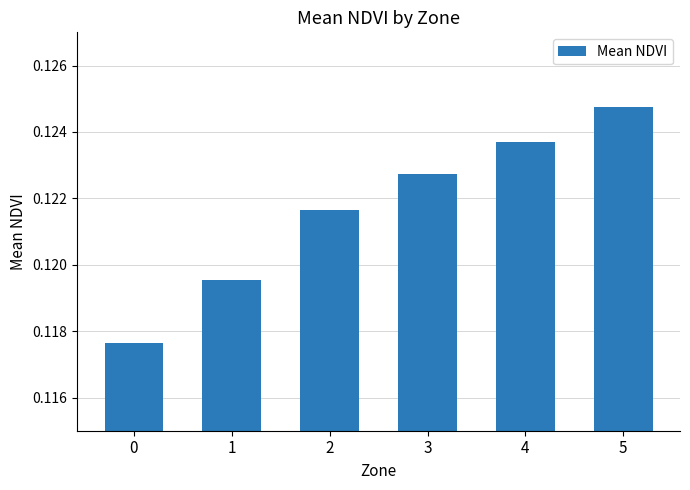

How many values are between 0 and 1?

6